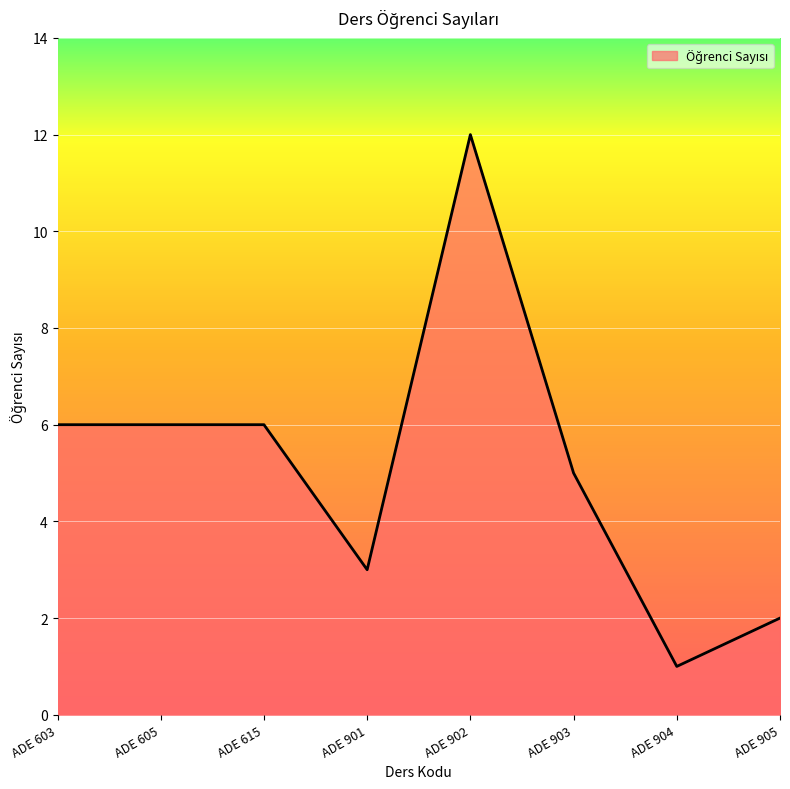

What is the difference between the maximum and minimum values?

11